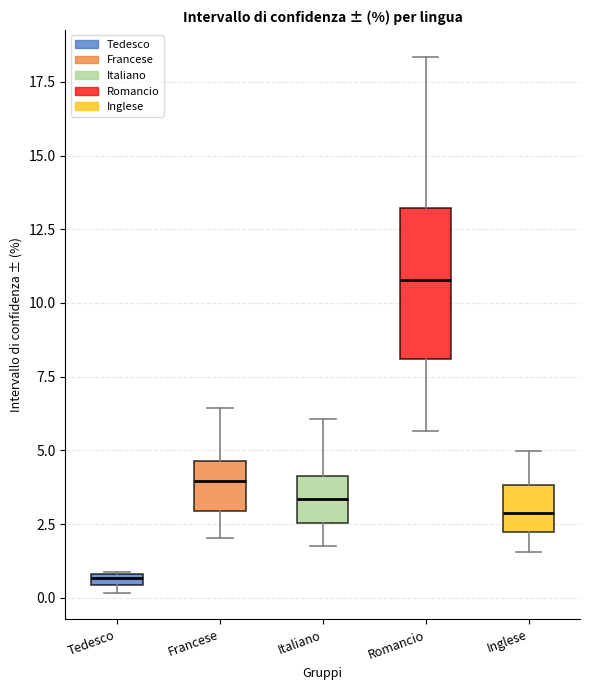

Which box has the highest median line?

Romancio